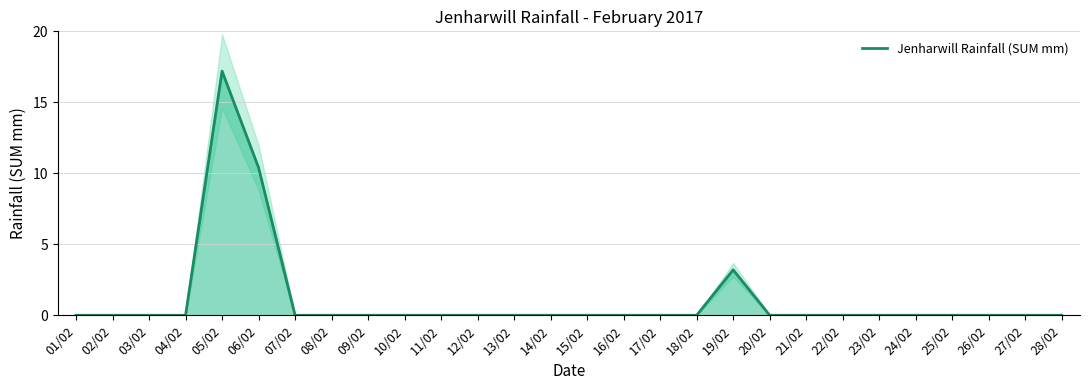

Rank the categories by value from highest to lowest.

05/02, 06/02, 19/02, 01/02, 02/02, 03/02, 04/02, 07/02, 08/02, 09/02, 10/02, 11/02, 12/02, 13/02, 14/02, 15/02, 16/02, 17/02, 18/02, 20/02, 21/02, 22/02, 23/02, 24/02, 25/02, 26/02, 27/02, 28/02